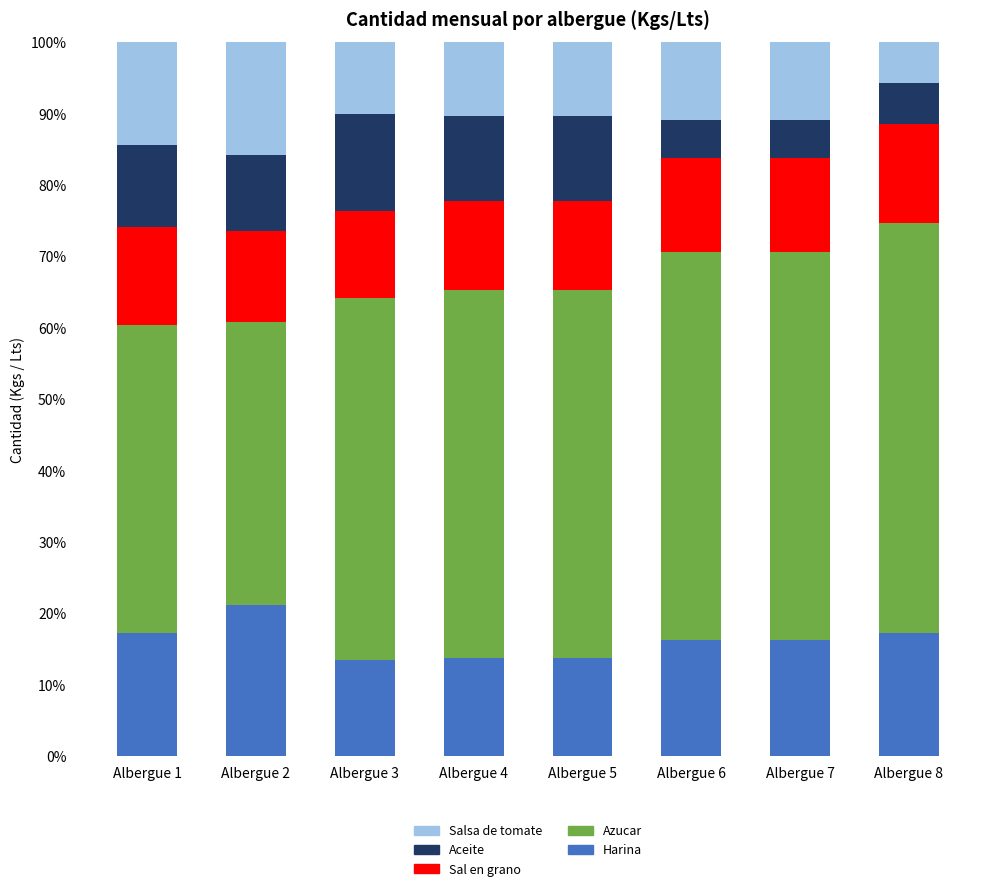

What is the minimum value for Harina?

13.5